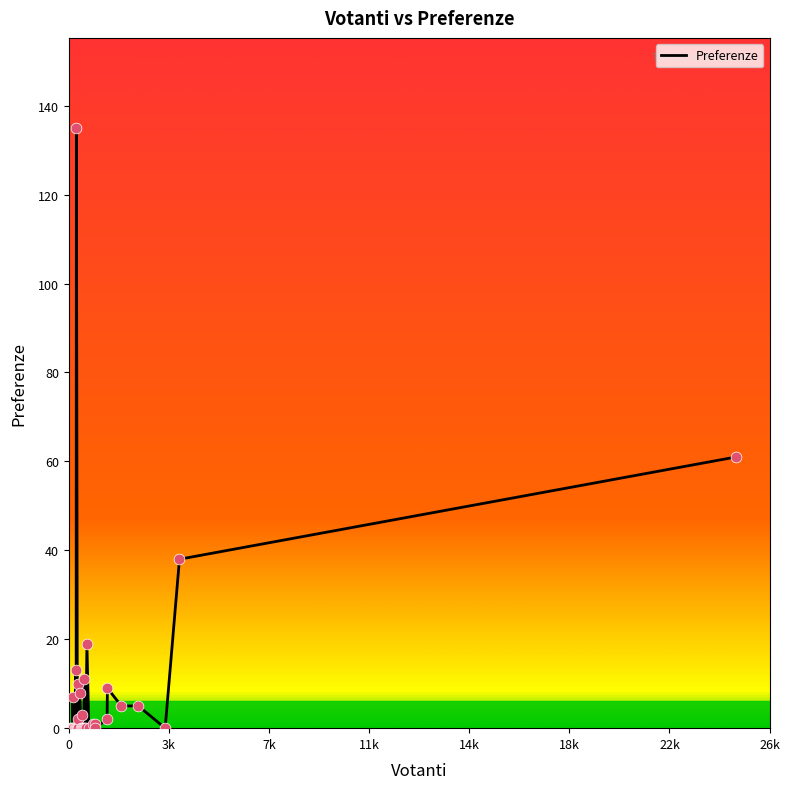

What is the maximum value shown in the chart?

135